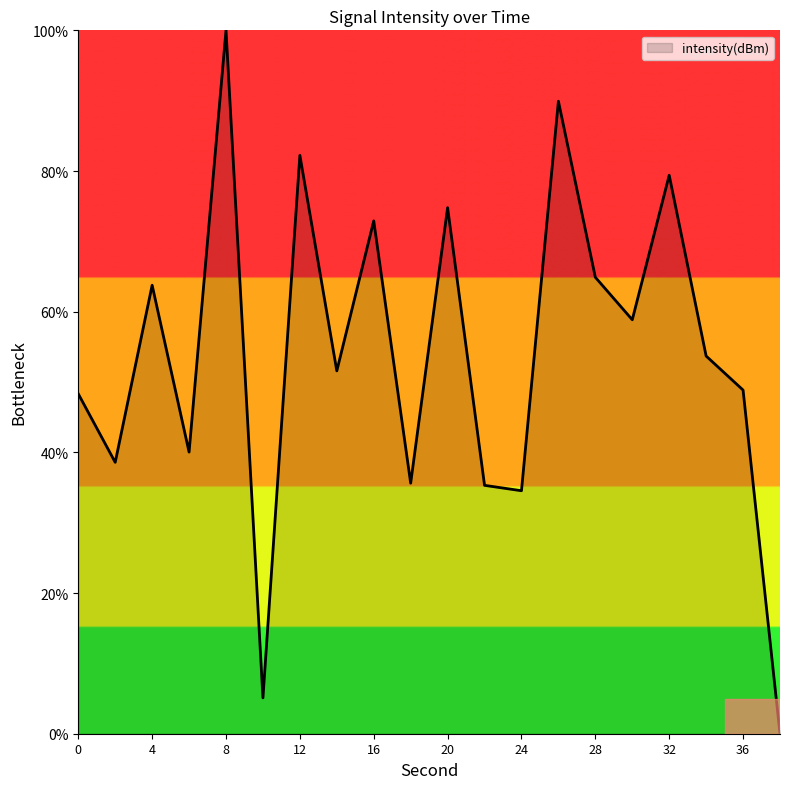

How many lines are shown in the chart?

1